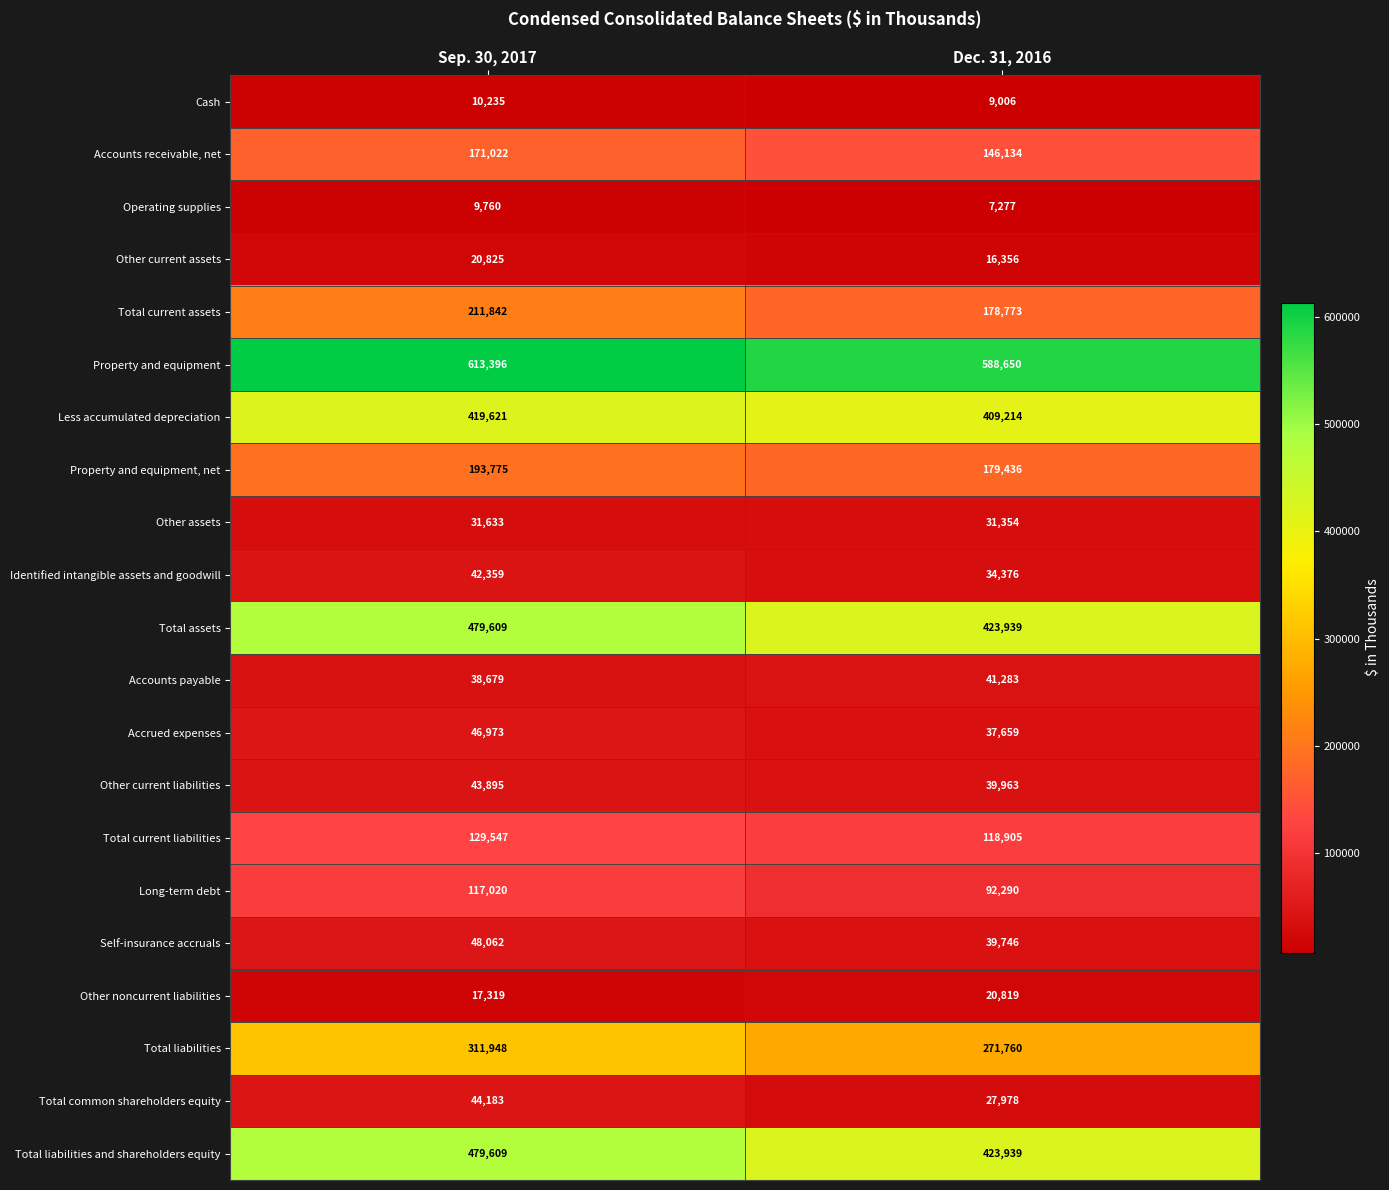

List the labels in order of Property and equipment, net value, largest first.

Sep. 30, 2017, Dec. 31, 2016